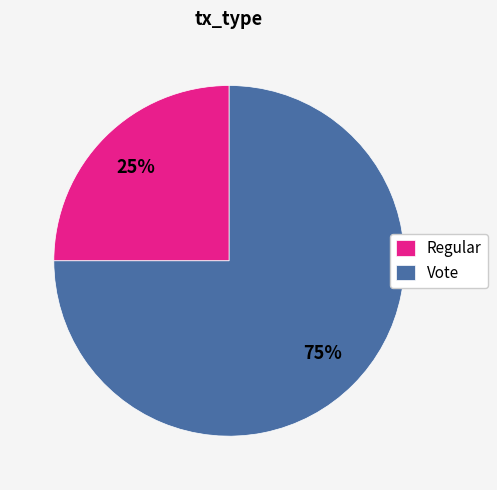

Count the number of slices in the pie.

2